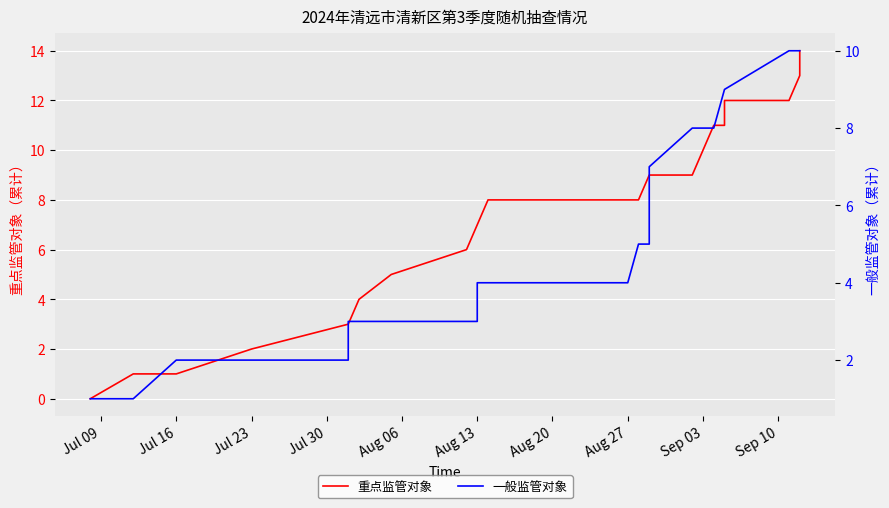

How many values in the 一般监管对象 series are below 4?

11